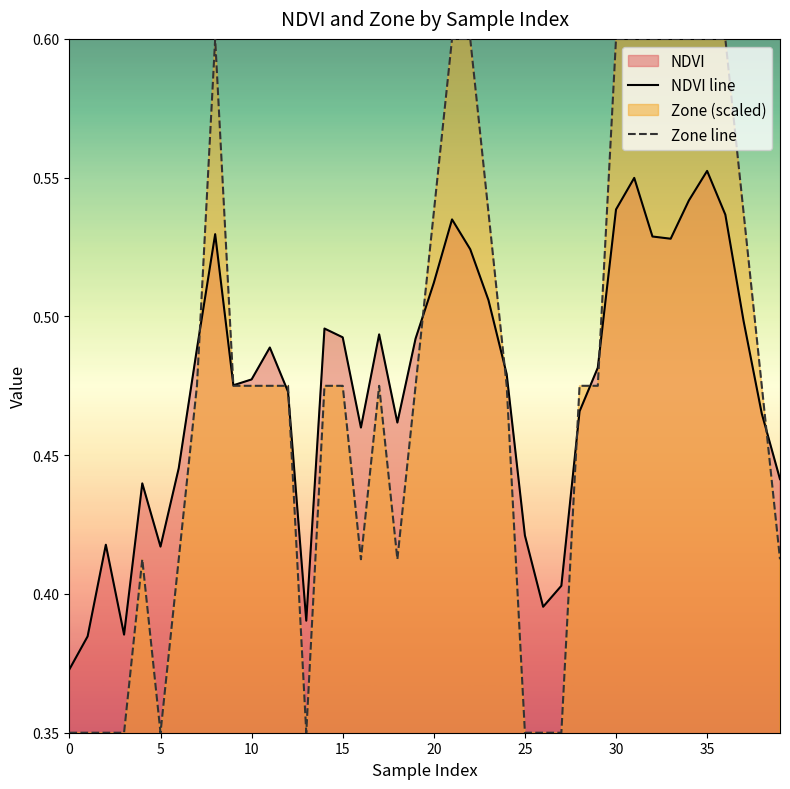

What is the sum of all Zone line values?

19.0